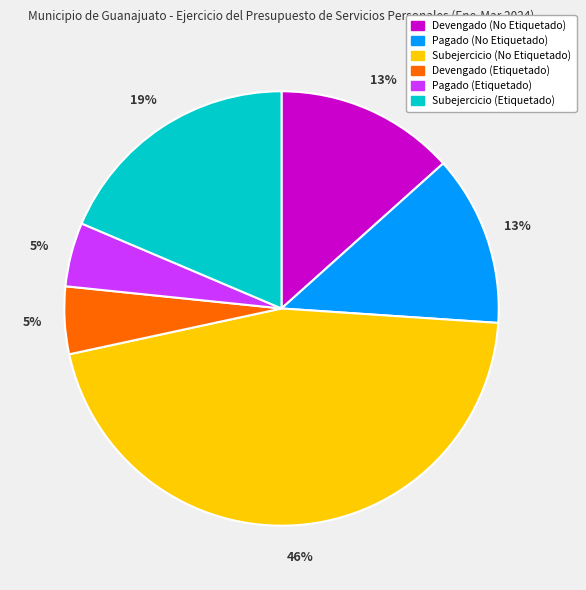

The Devengado (No Etiquetado) slice represents 22% of the pie. True or false?

False